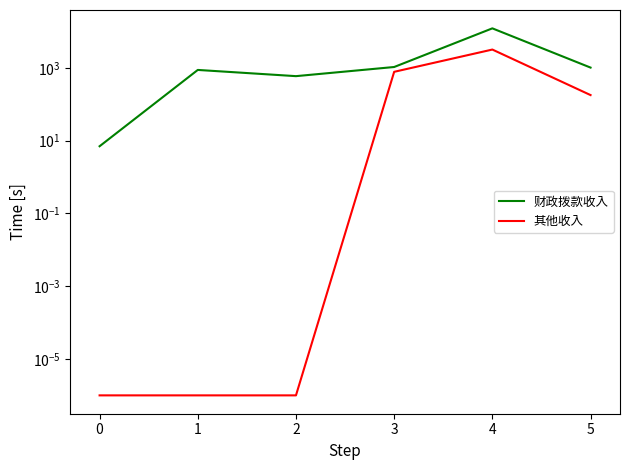

How many values in the 其他收入 series are below 178?

3